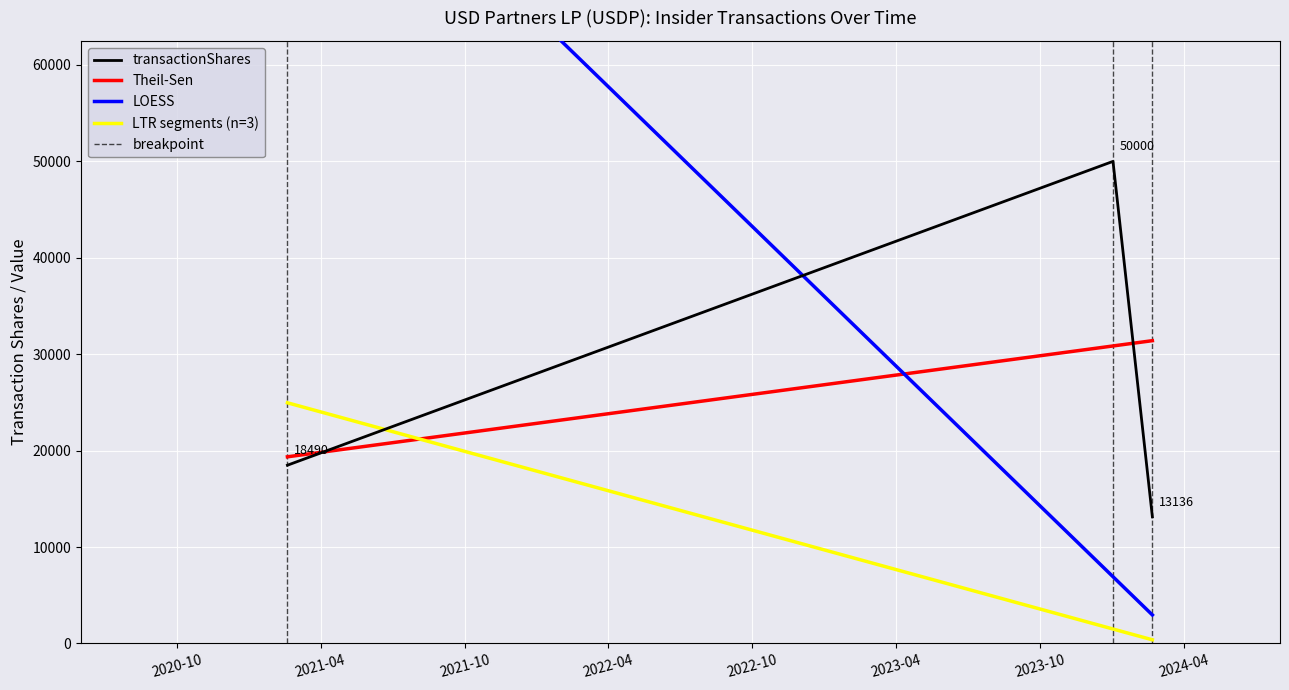

Is it true that transactionShares equals 50000.0 at 2024-01-02?

True